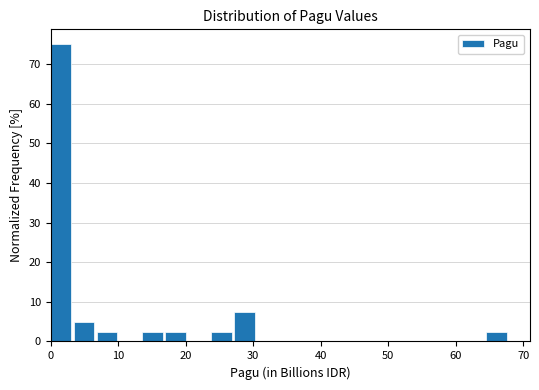

Around what value on the x-axis is the tallest bar? Give the approximate position of its centre, as read against the axis.

2